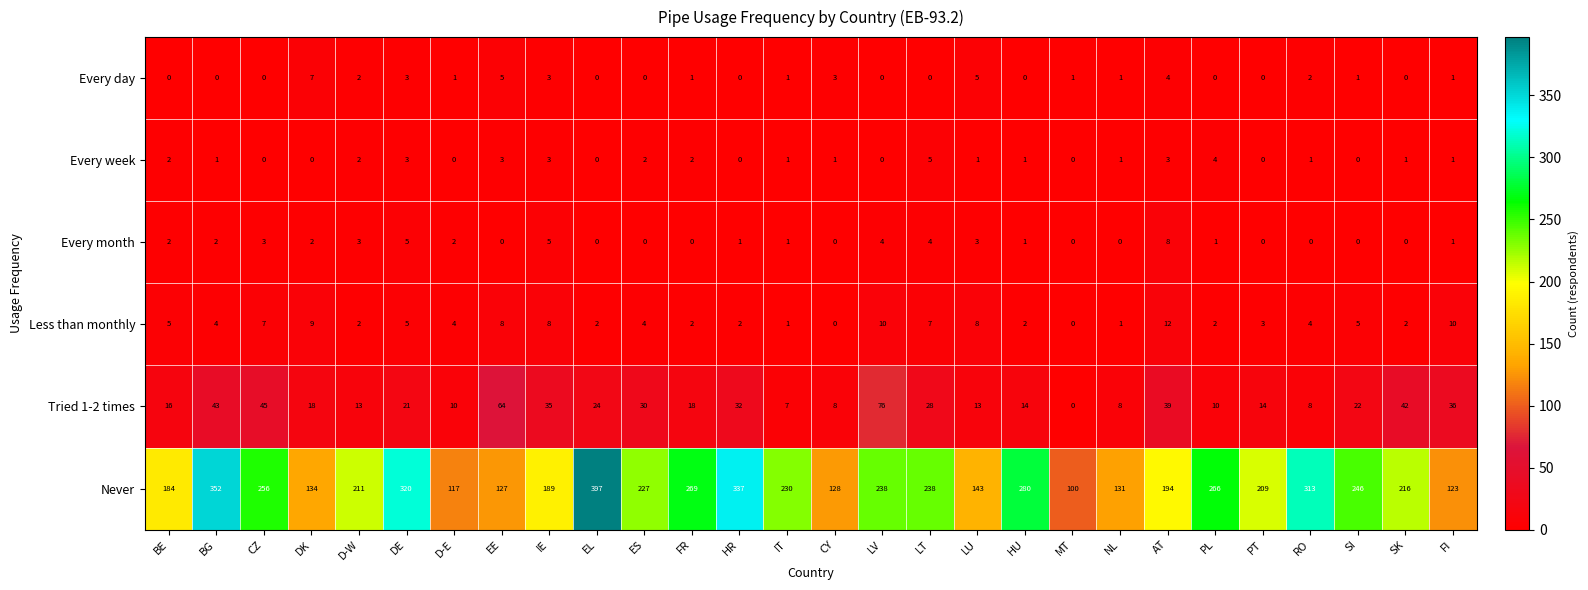

Where does the Every week series first go above 1?

BE